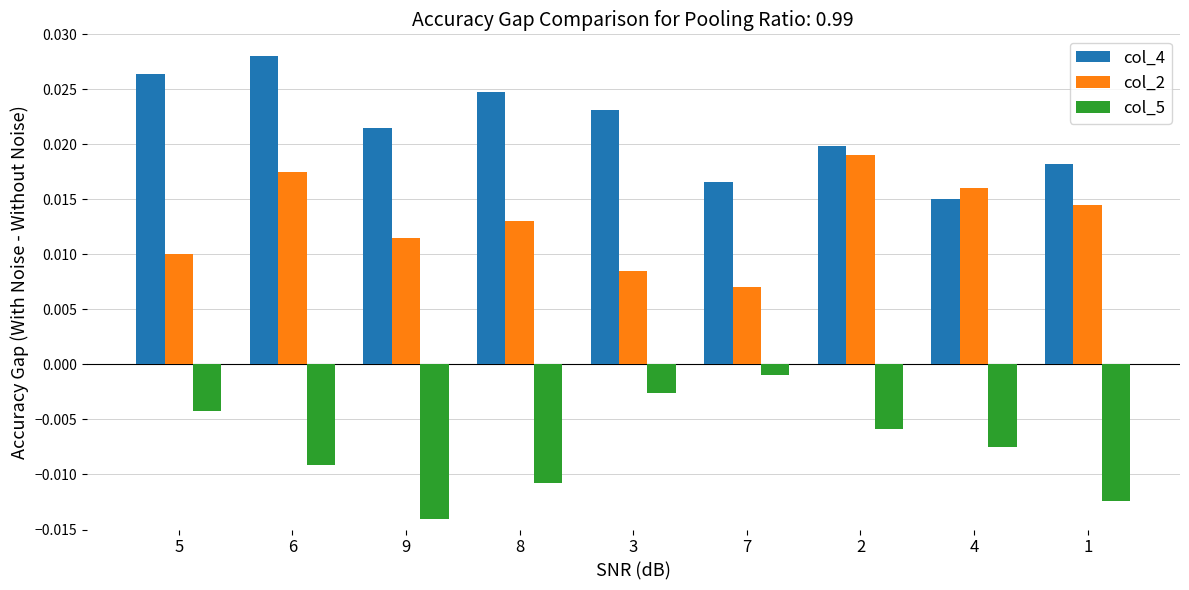

Rank the series at 4 from highest to lowest value.

col_2, col_4, col_5